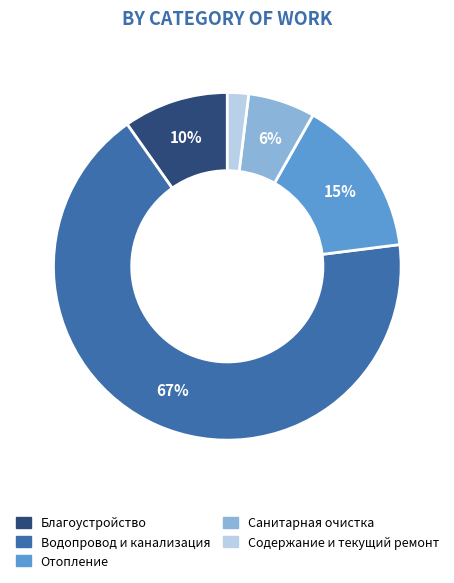

Rank the categories by value from highest to lowest.

Водопровод и канализация, Отопление, Благоустройство, Санитарная очистка, Содержание и текущий ремонт